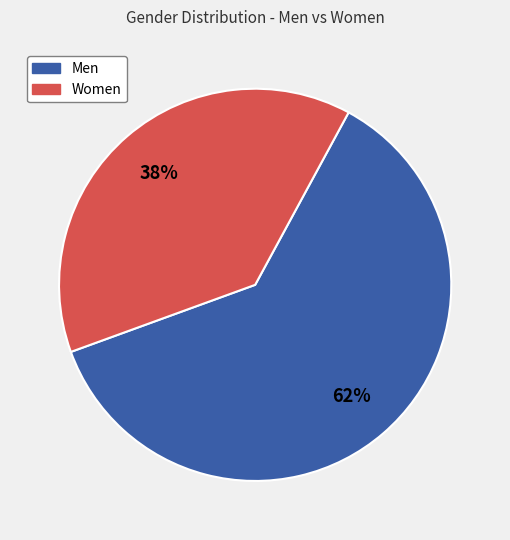

To the nearest percent, what portion does Men represent?

62%